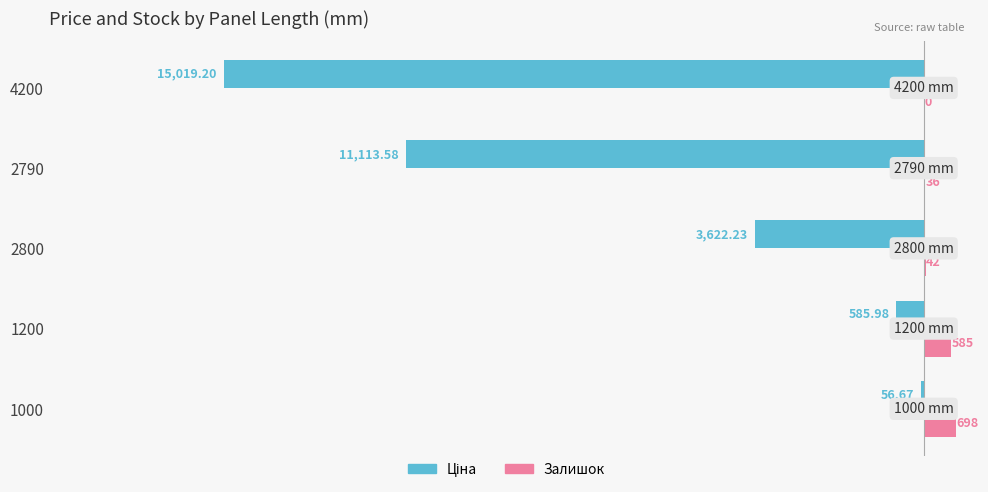

At which category is the sum across all series the highest?

1000